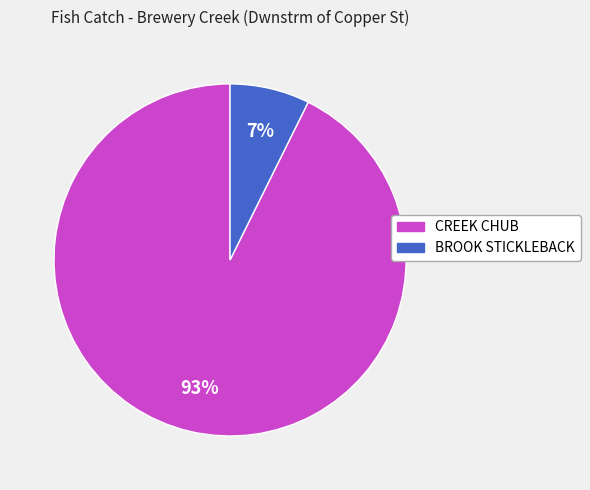

To the nearest percent, what is the combined percentage of BROOK STICKLEBACK and CREEK CHUB?

100%